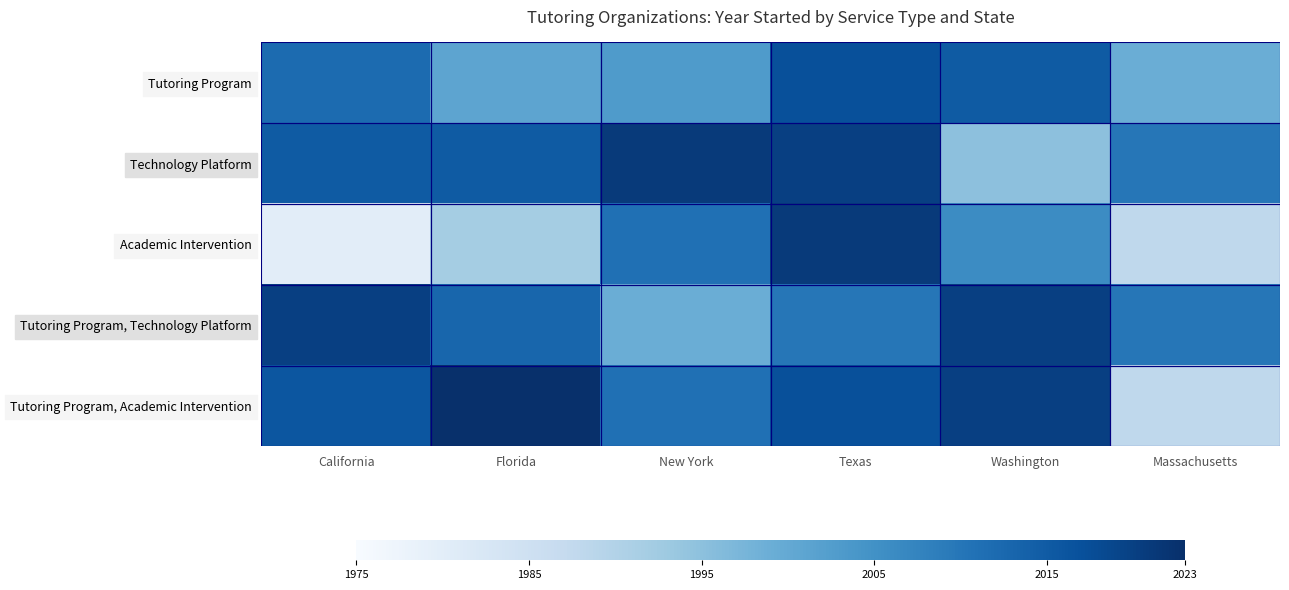

What is the spread (max minus min) of values at California?

40